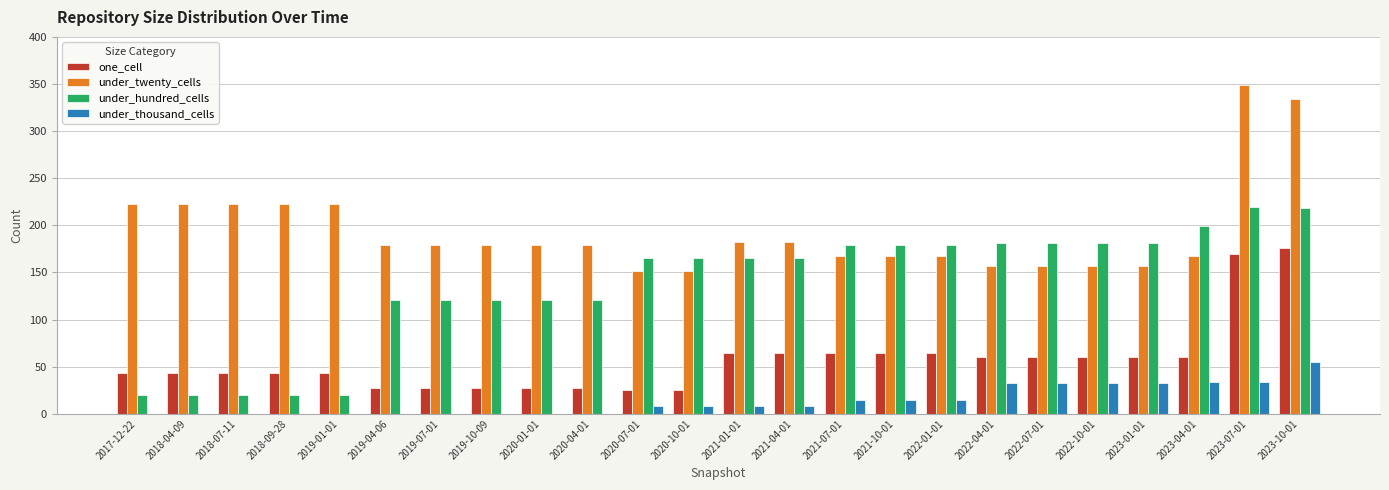

What is the spread (max minus min) of values at 2020-10-01?

157